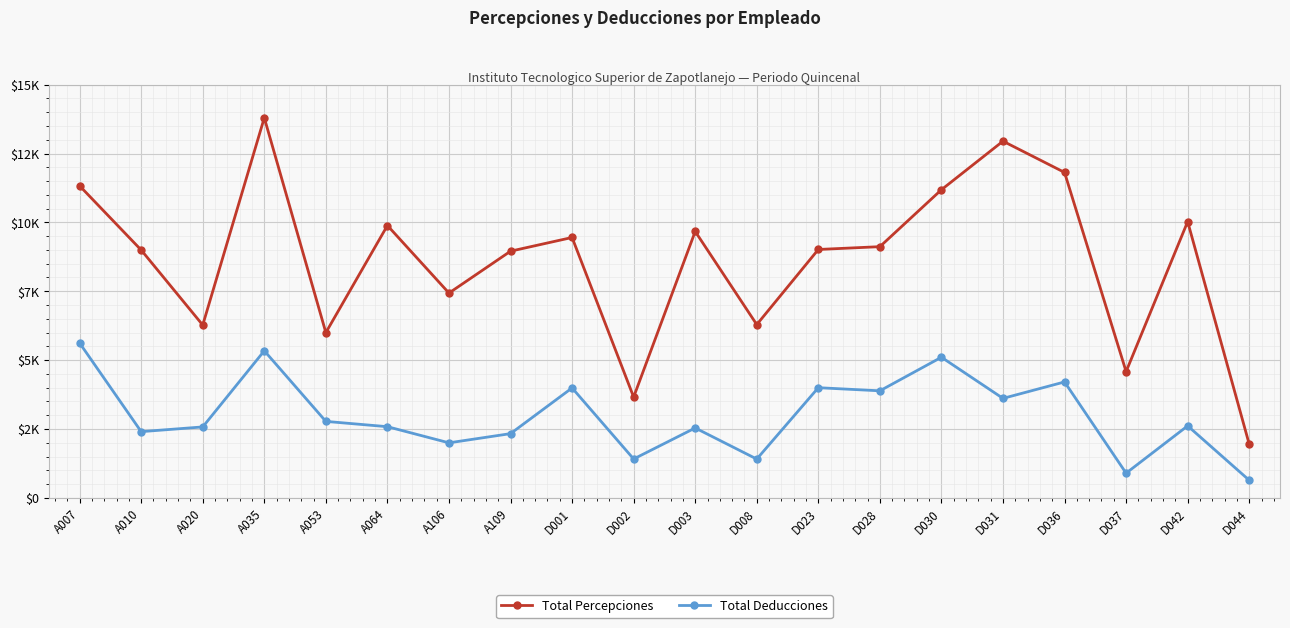

Does the chart have visible grid lines?

Yes